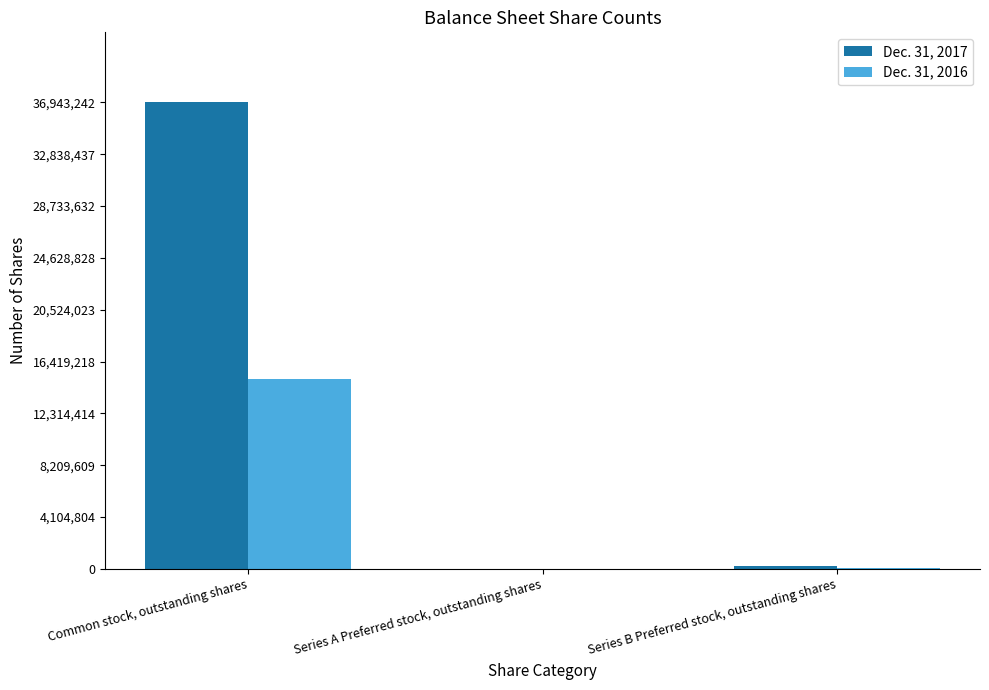

At which label is Dec. 31, 2016 closest to 7506951?

Series B Preferred stock, outstanding shares